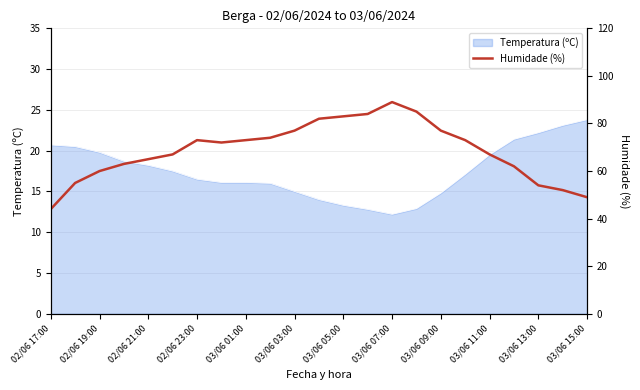

What is the lowest value of the Temperatura (ºC) series?

12.2